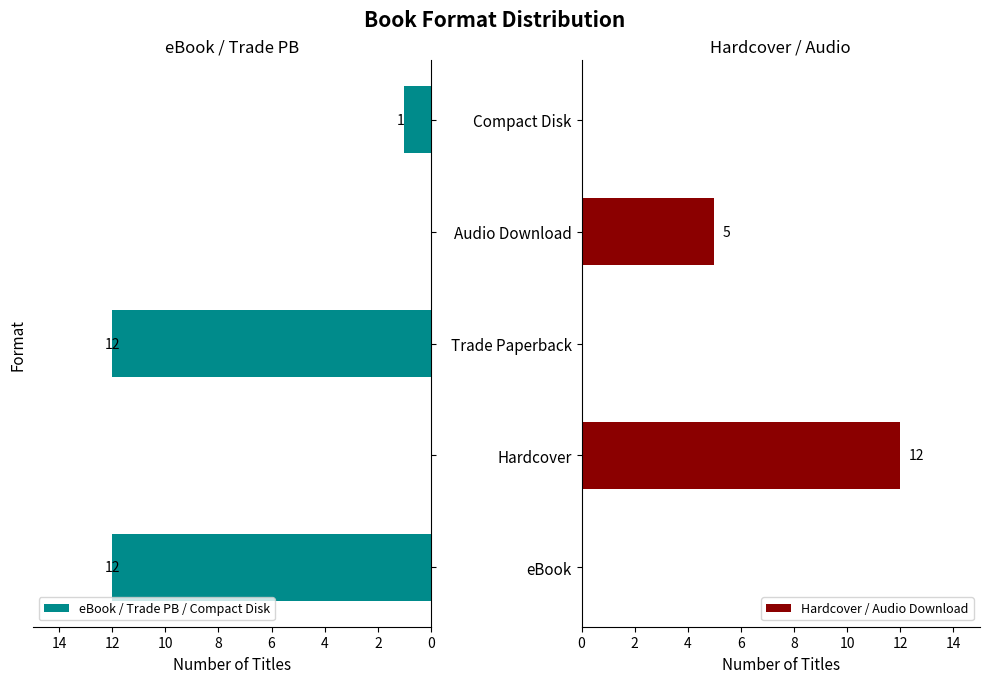

At which label is Hardcover / Audio Download closest to 6?

Audio Download